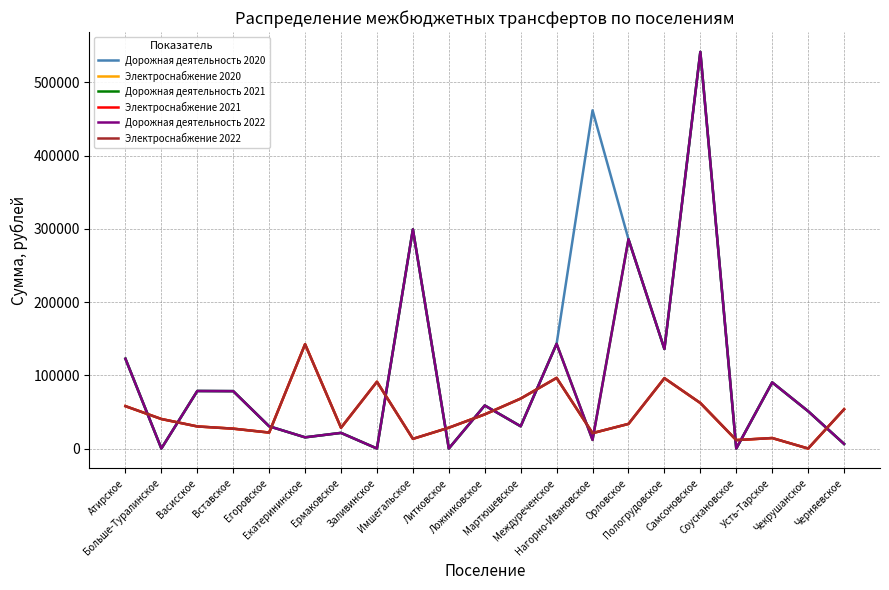

At how many categories does at least one series exceed 444787?

2